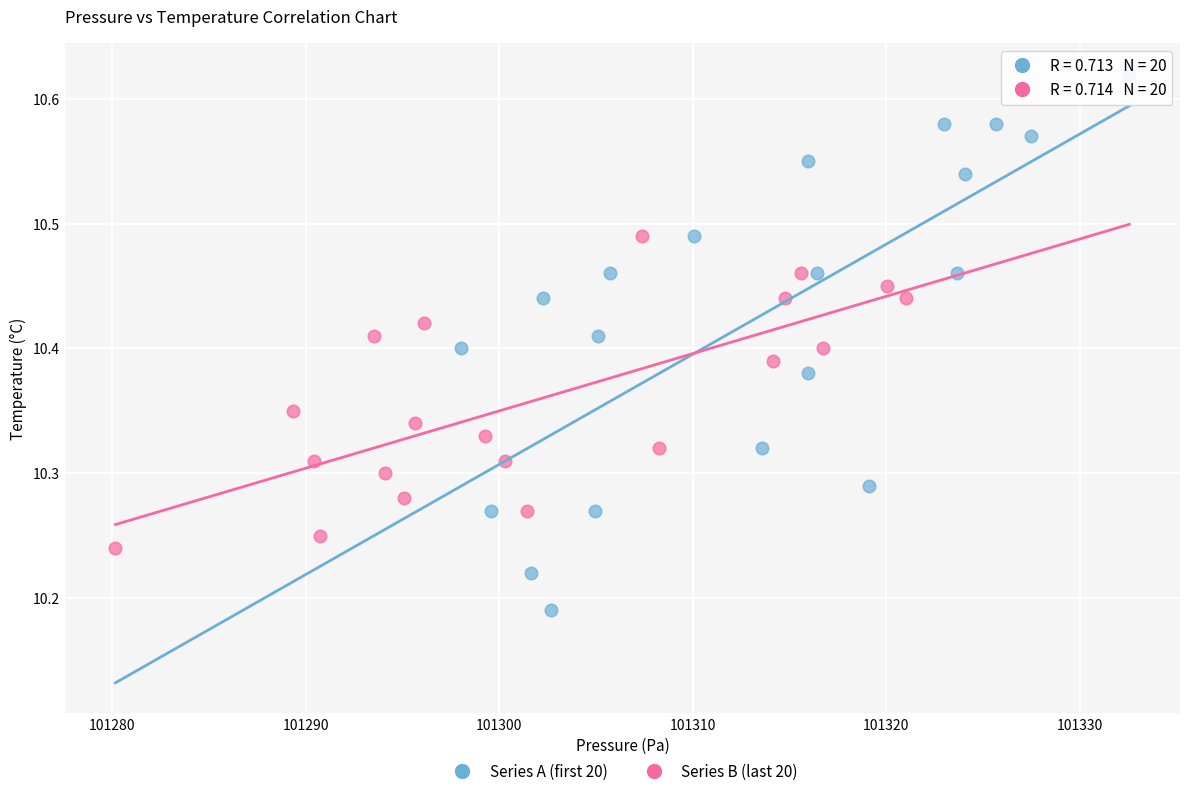

Which series contains the highest Y value?

Series A (first 20)